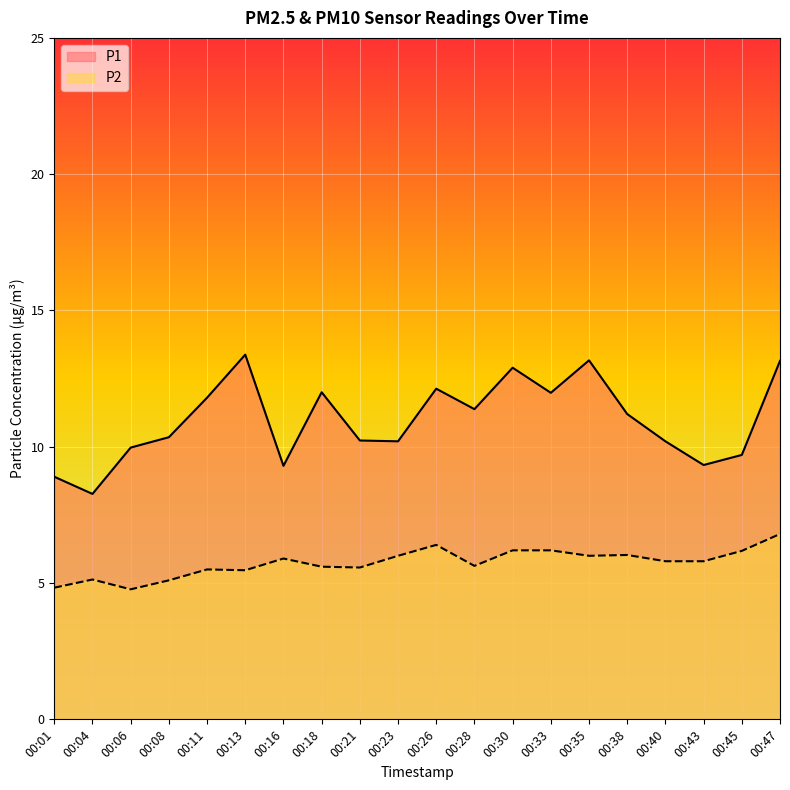

What is the difference between the highest and lowest values at 00:38?

5.2